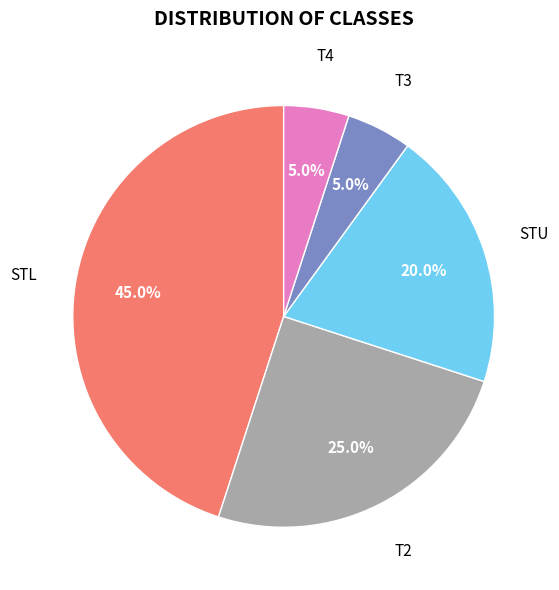

Is there a majority slice in this chart?

No